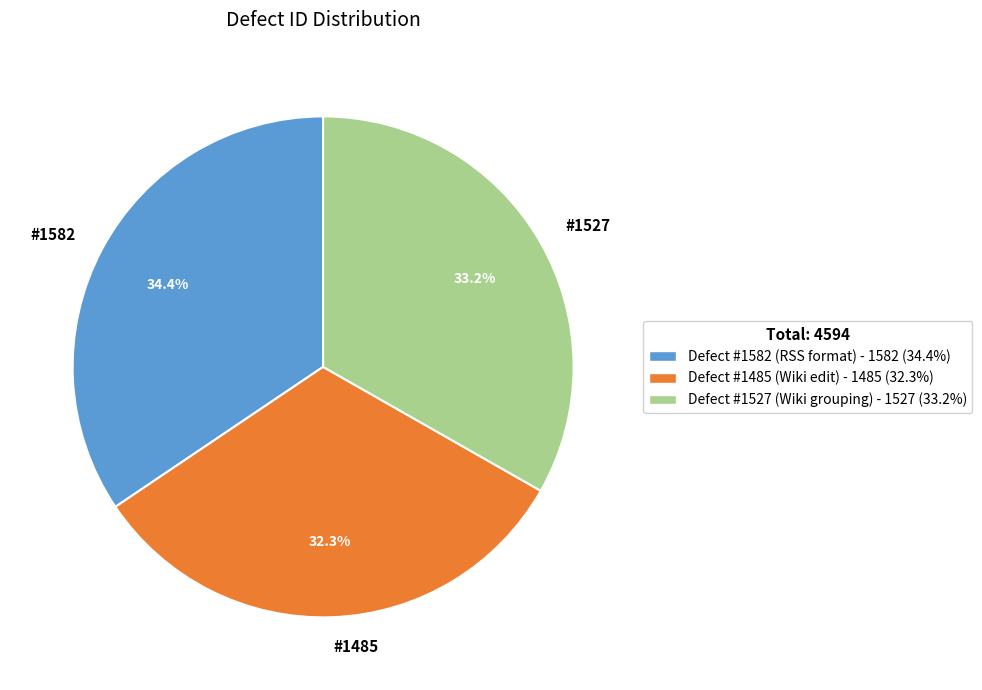

How many segments does this pie chart have?

3